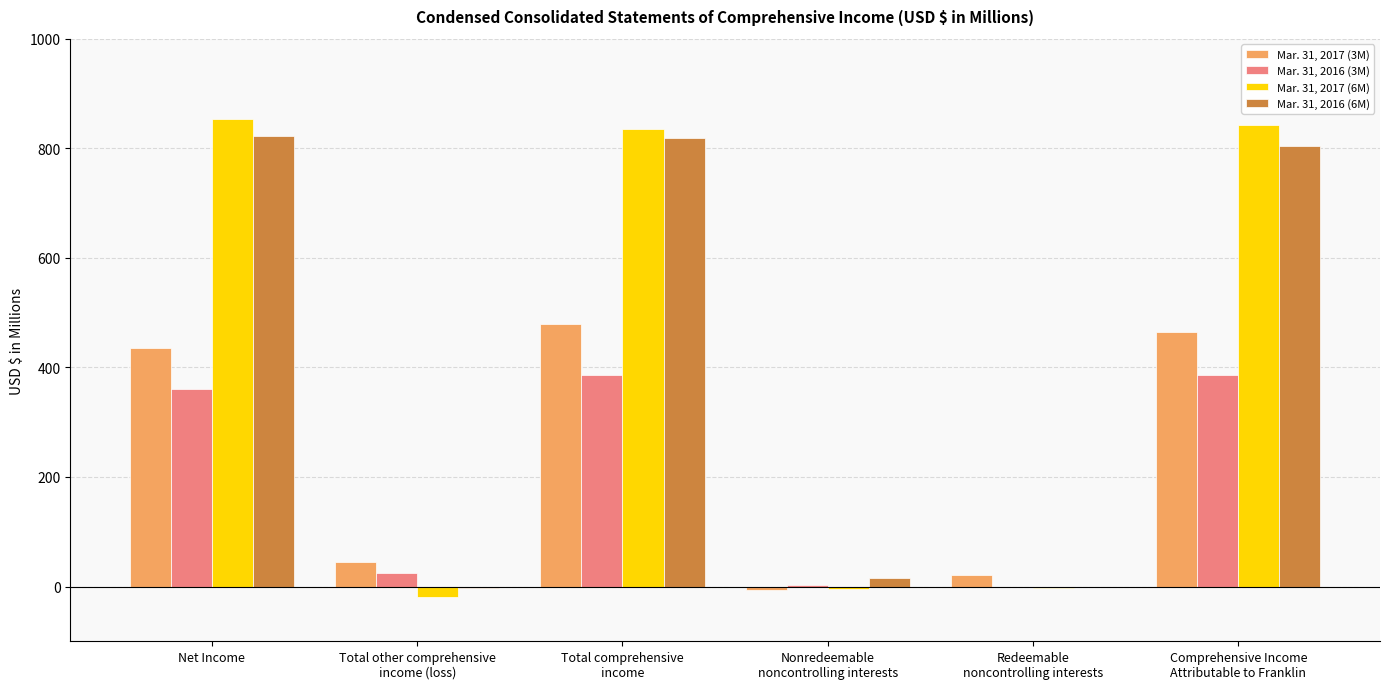

True or false: Mar. 31, 2017 (3M) has a value of 465.3 at Comprehensive Income
Attributable to Franklin.

True